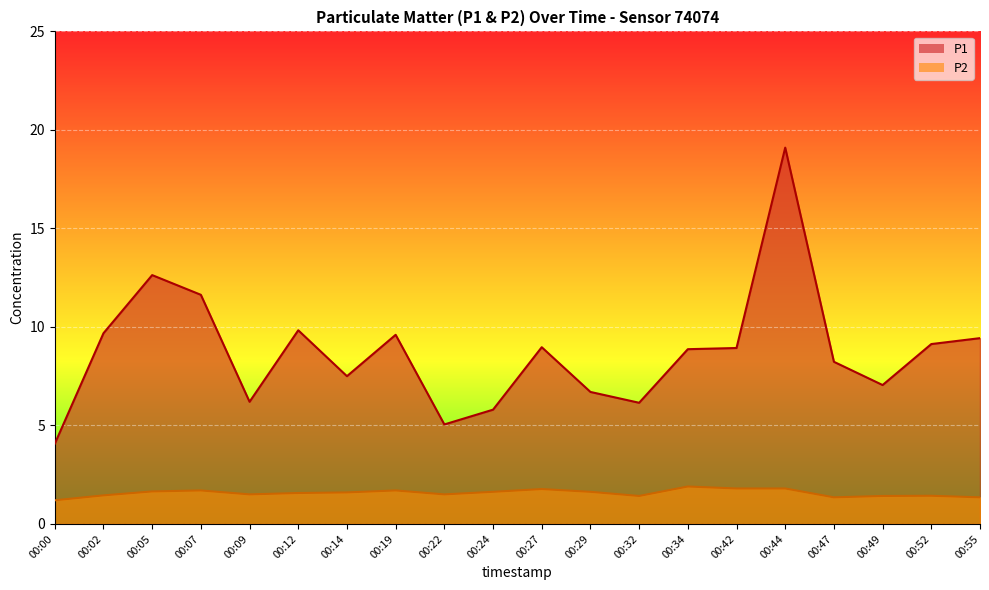

At how many categories does at least one series exceed 16?

1